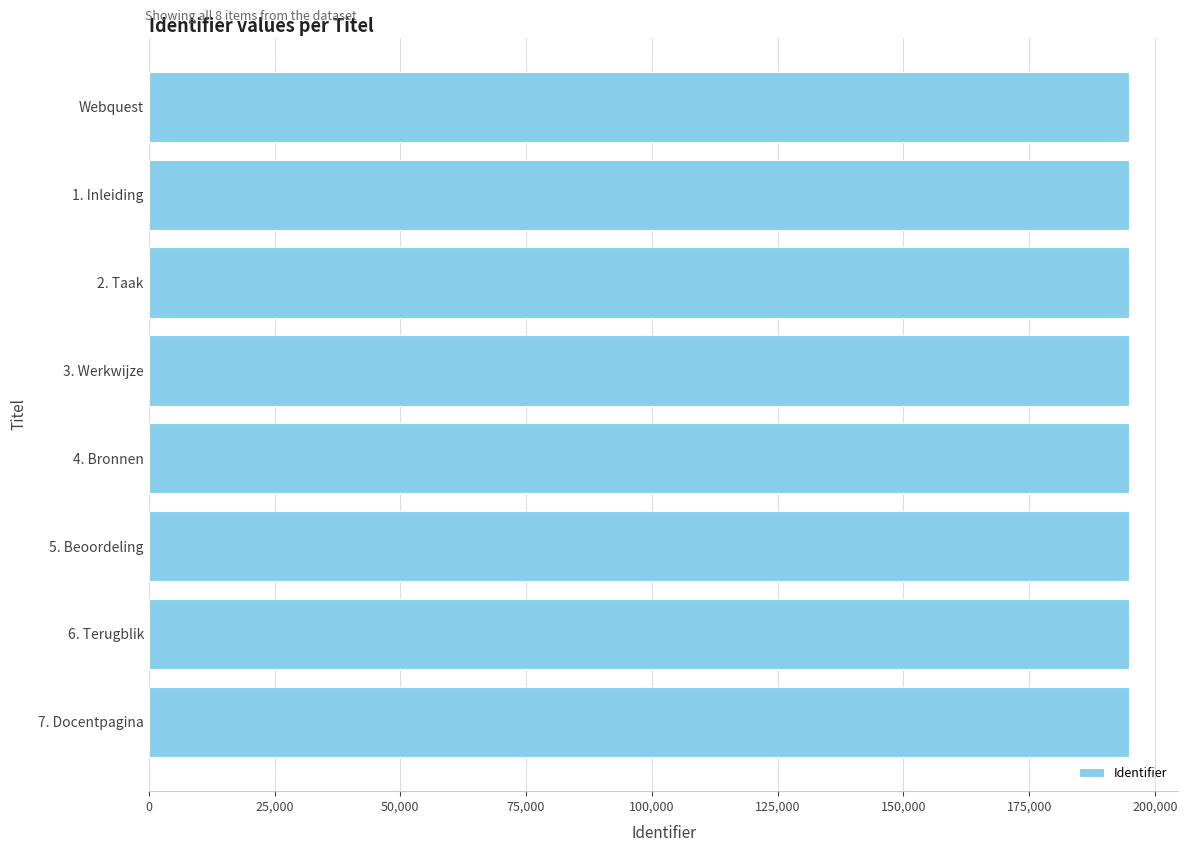

How many distinct data groups are displayed?

1